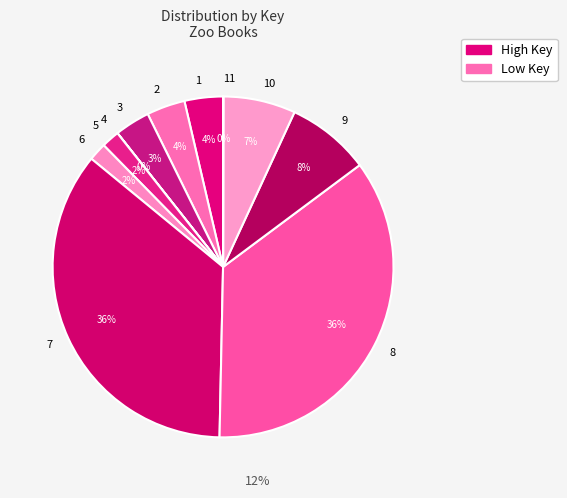

To the nearest percent, what percentage of the pie is 9?

8%